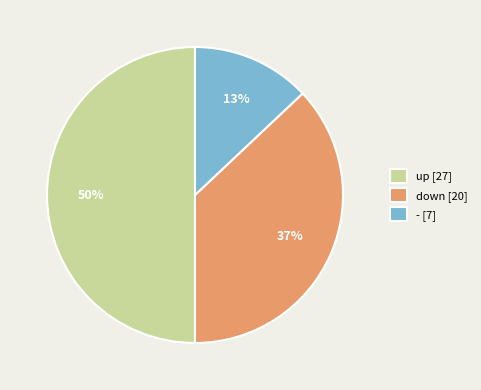

Is it true that down is 27% of the pie?

False